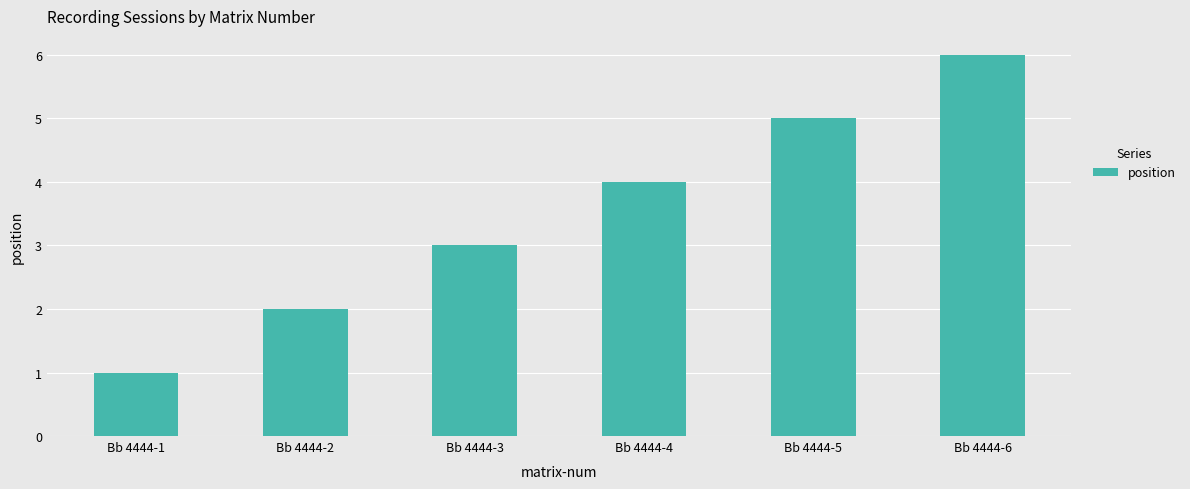

Is it true that the value at Bb 4444-3 is 3?

True